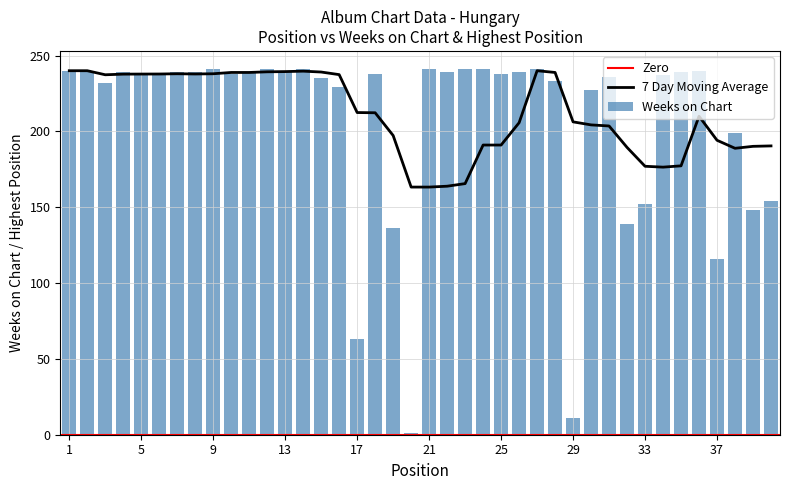

How many values are below 238?

17